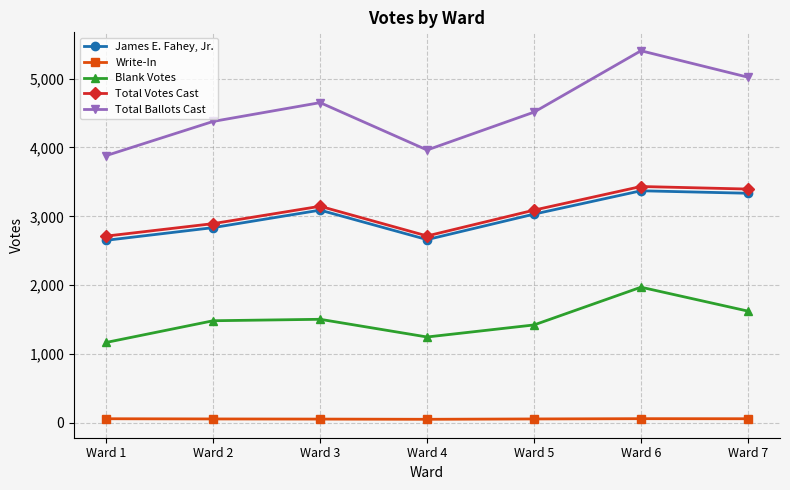

At Ward 2, list the series in order from smallest to largest.

Write-In, Blank Votes, James E. Fahey, Jr., Total Votes Cast, Total Ballots Cast